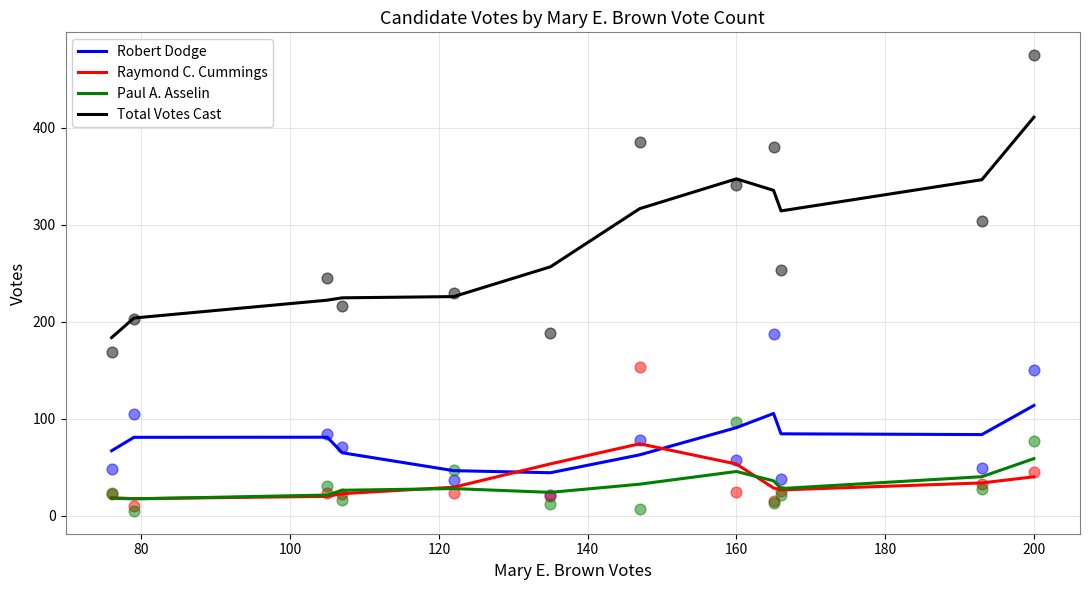

What are all the series names shown in the legend?

Robert Dodge, Raymond C. Cummings, Paul A. Asselin, Total Votes Cast